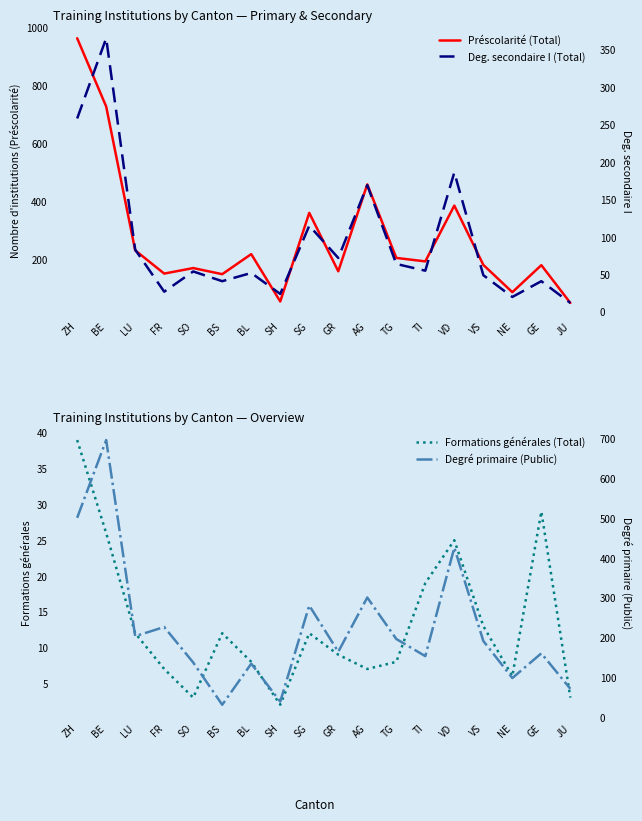

What is the total value across all series at GE?

413